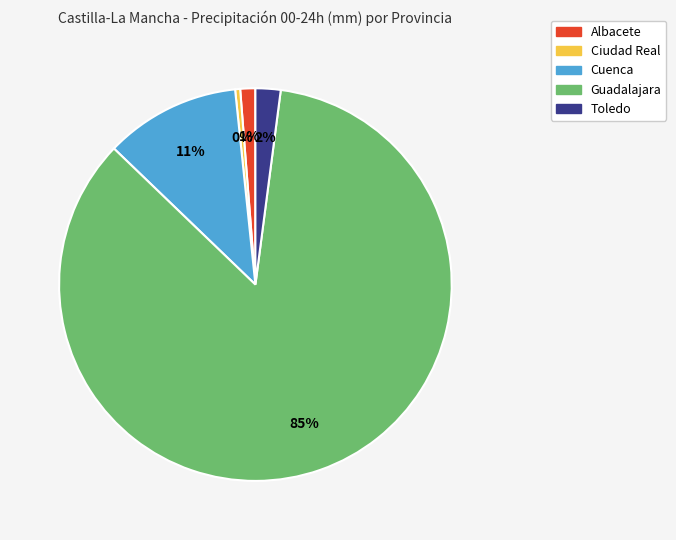

How many segments does this pie chart have?

5